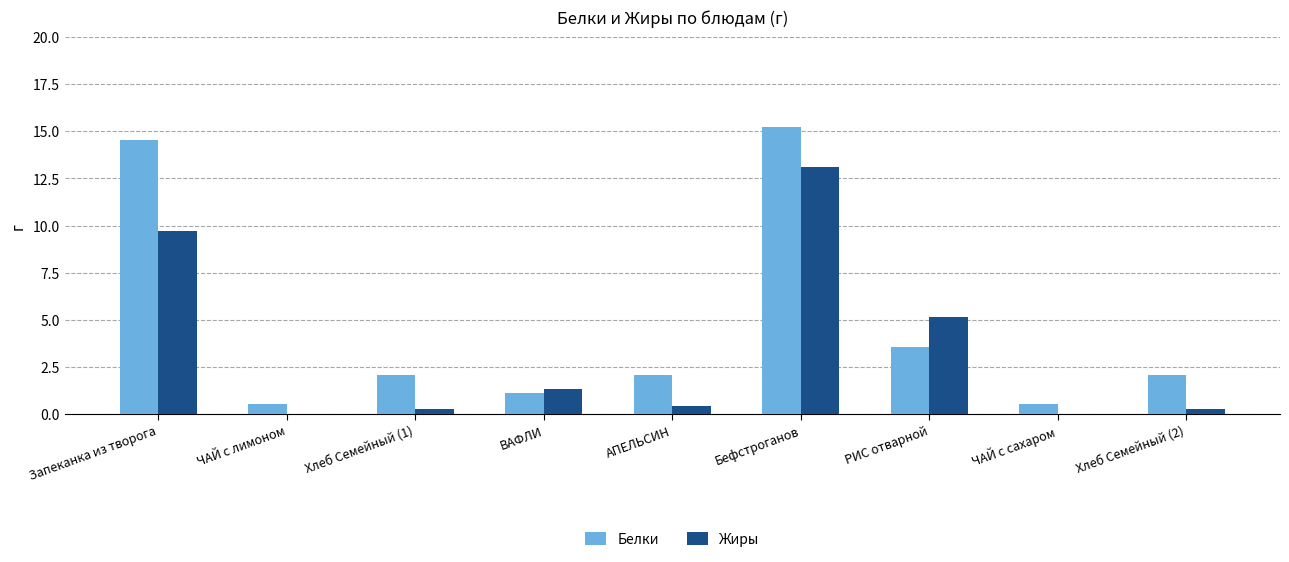

Count the number of categories in the chart.

9